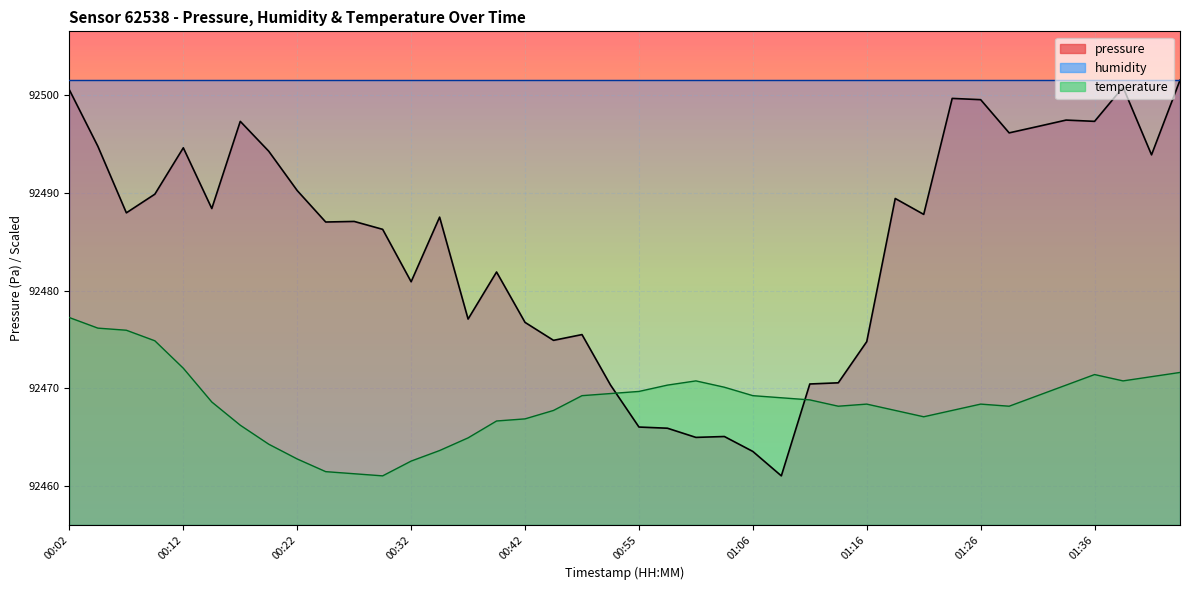

Which series has the widest spread of values?

pressure